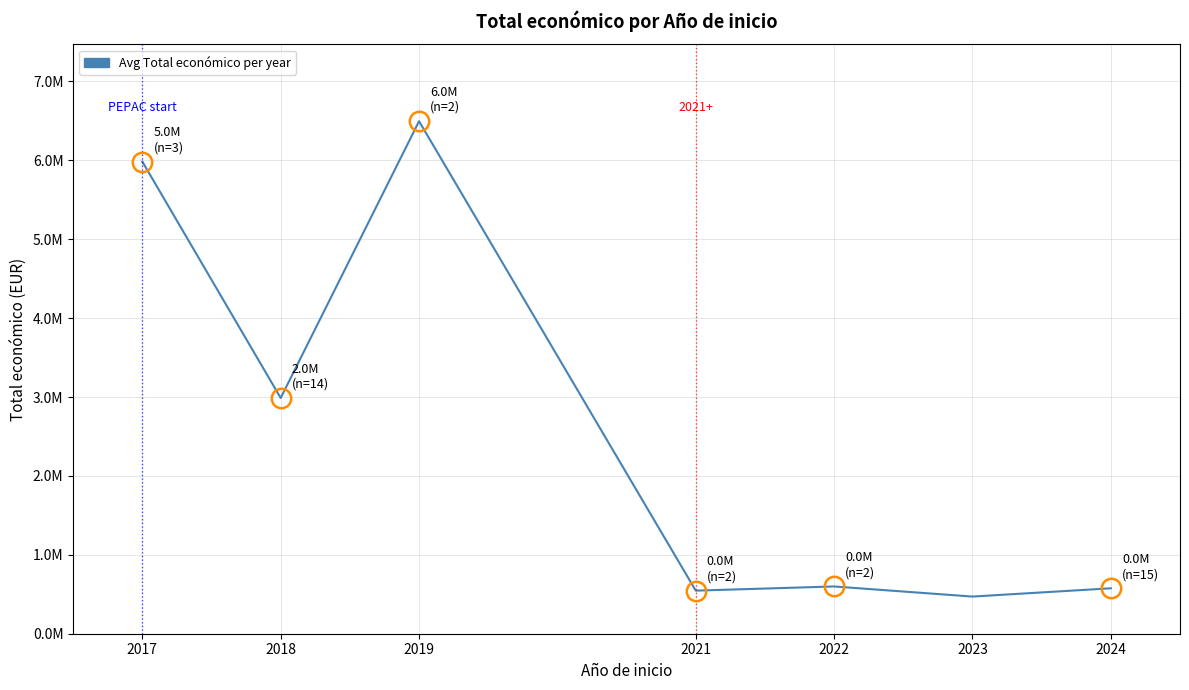

Does the chart have visible grid lines?

Yes